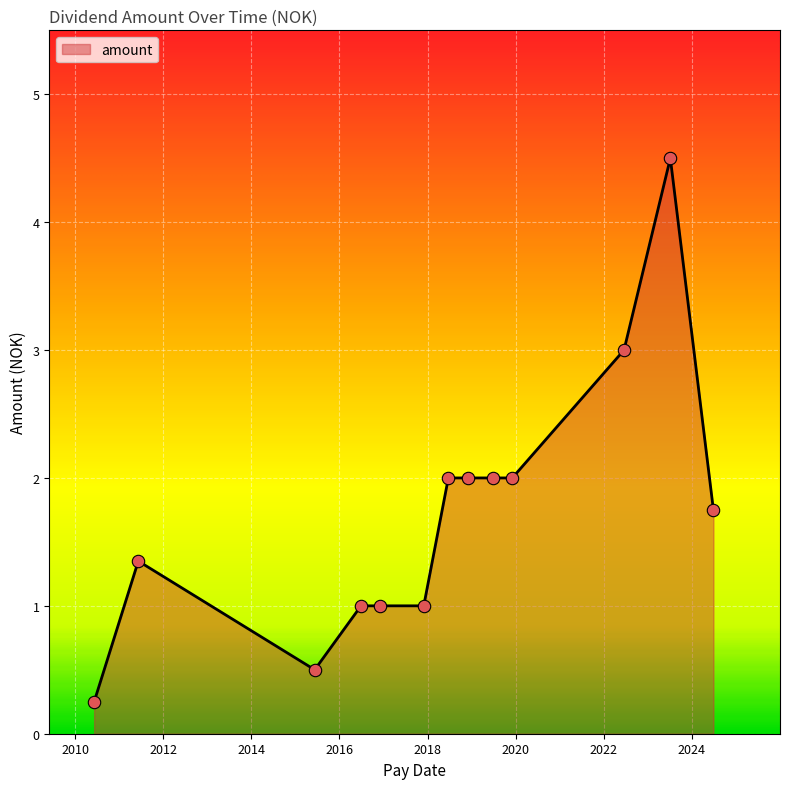

What is the maximum value shown in the chart?

4.5